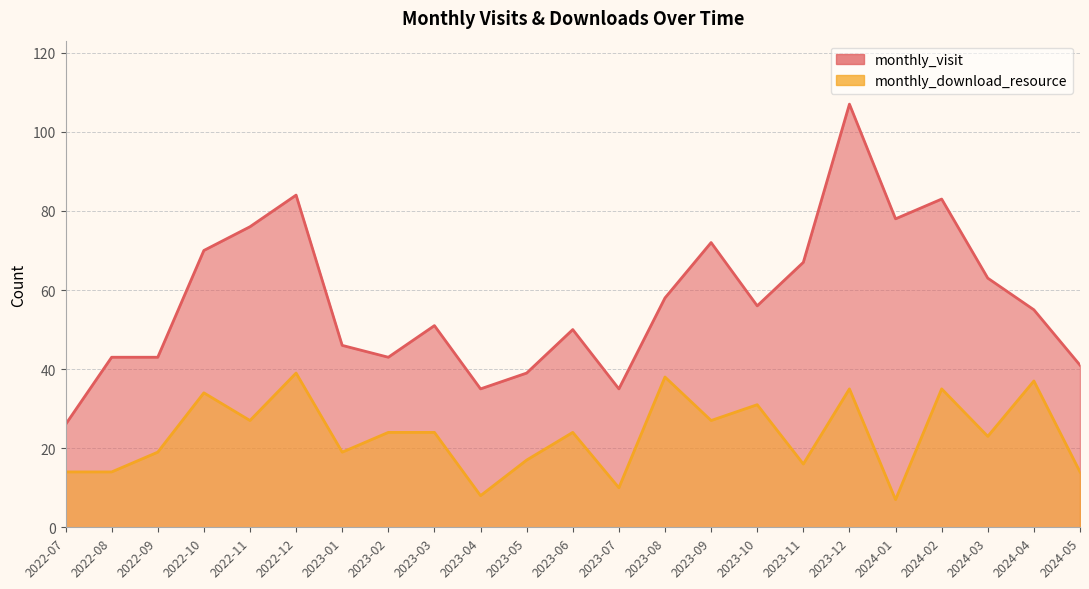

What is the difference between the monthly_visit values at 2024-04 and 2023-02?

12